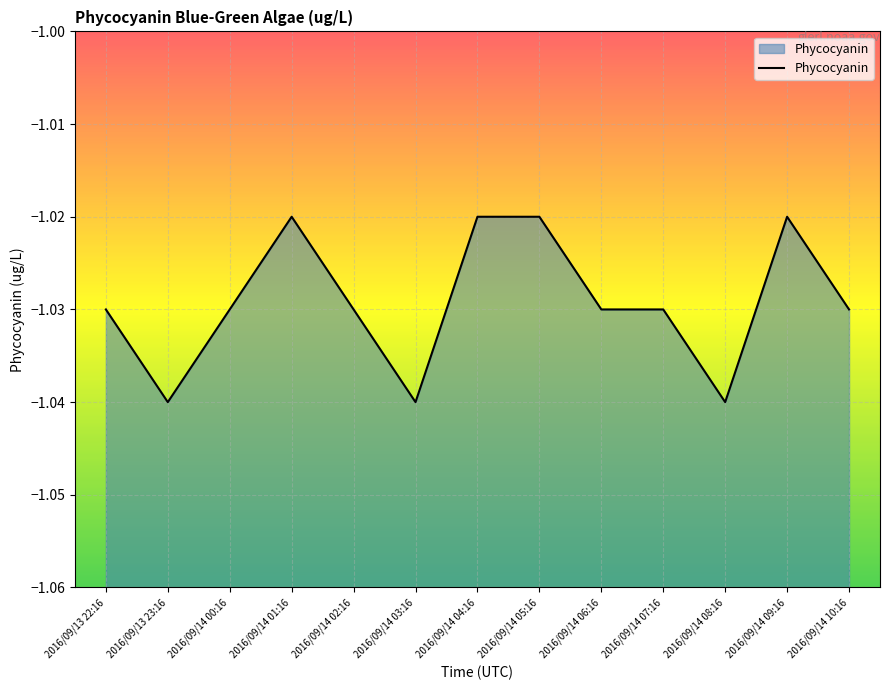

What position from the left is 2016/09/14 09:16?

12